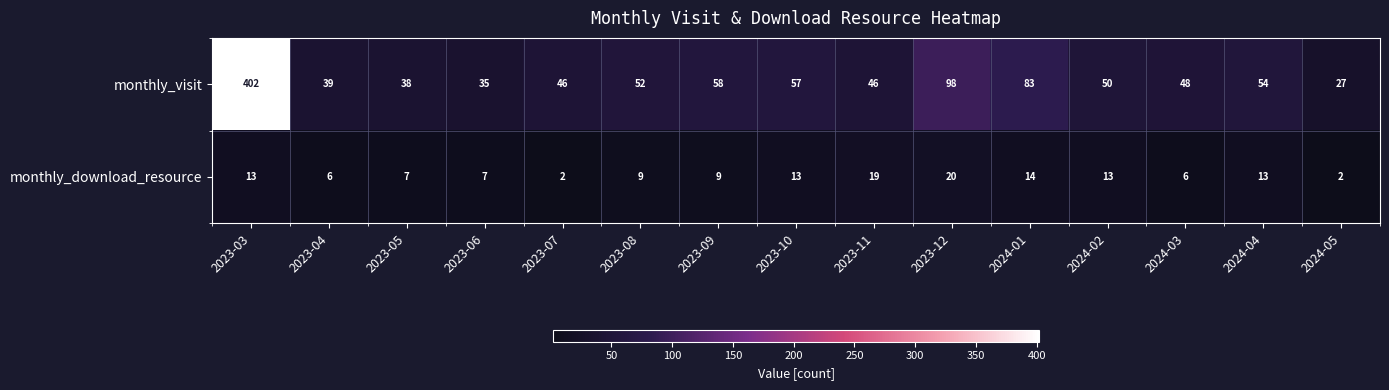

What is the total value across all series at 2023-11?

65